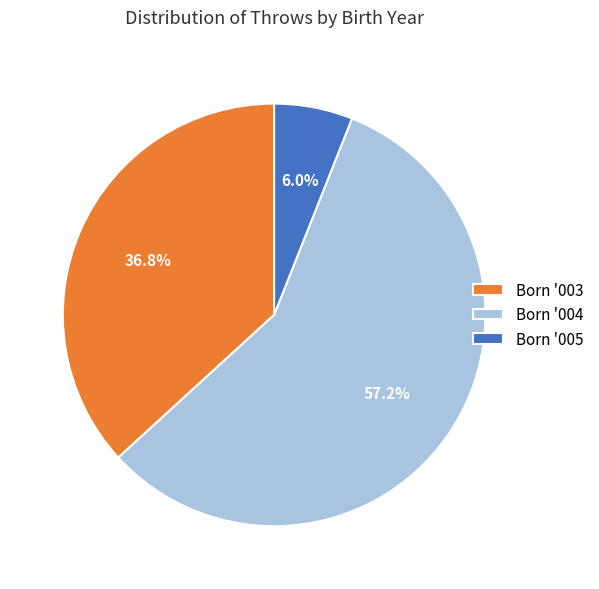

Rank the categories by value from highest to lowest.

Born '004, Born '003, Born '005